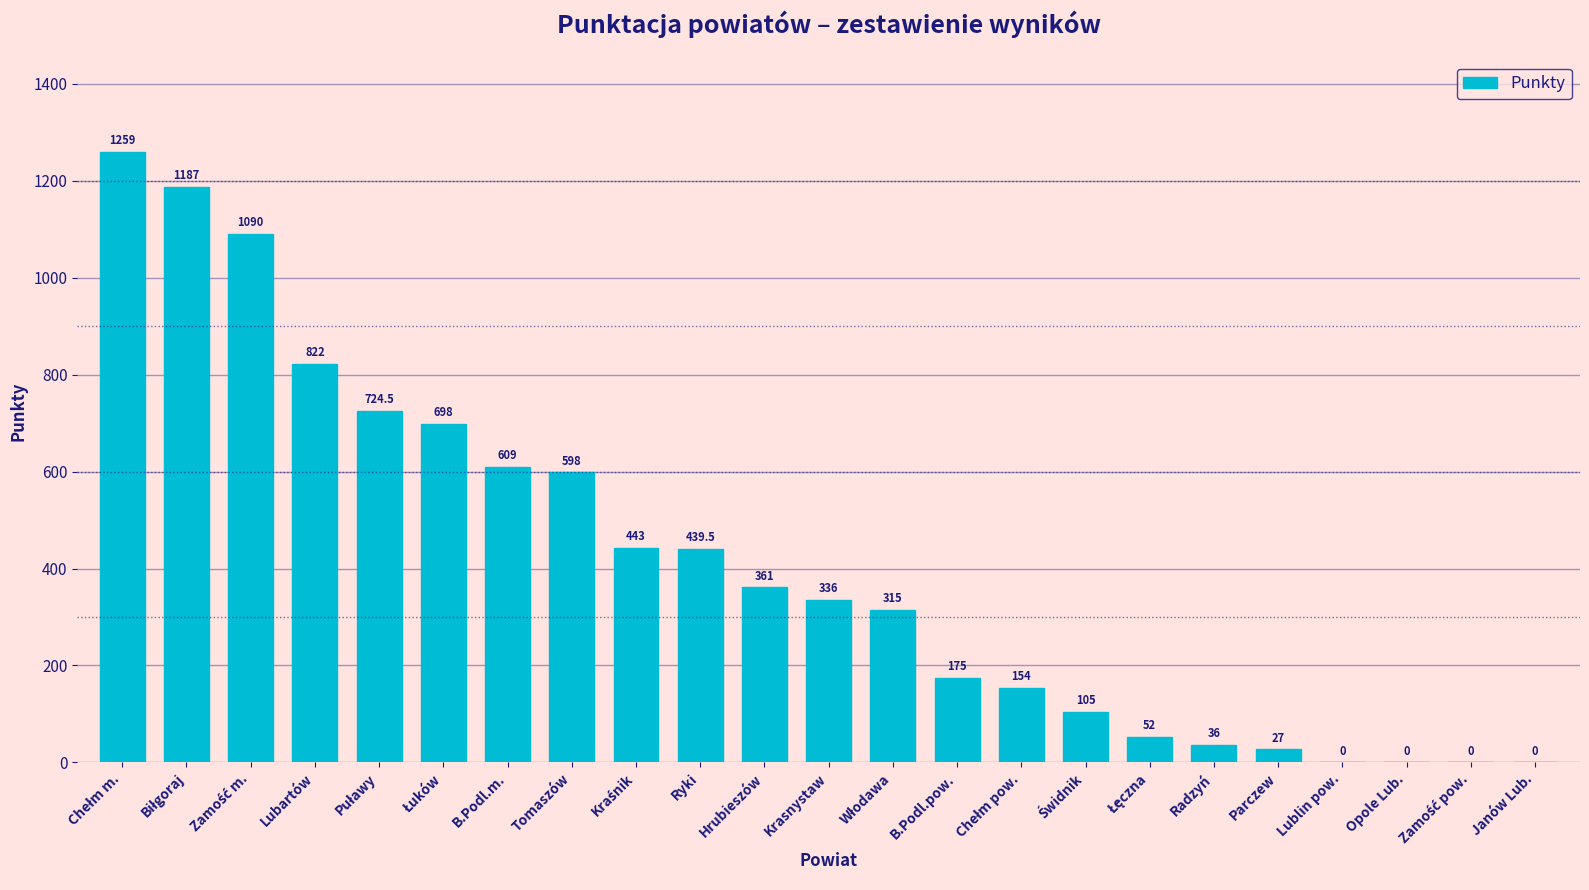

Approximately how many times larger is the value at Lubartów compared to Hrubieszów?

2.3